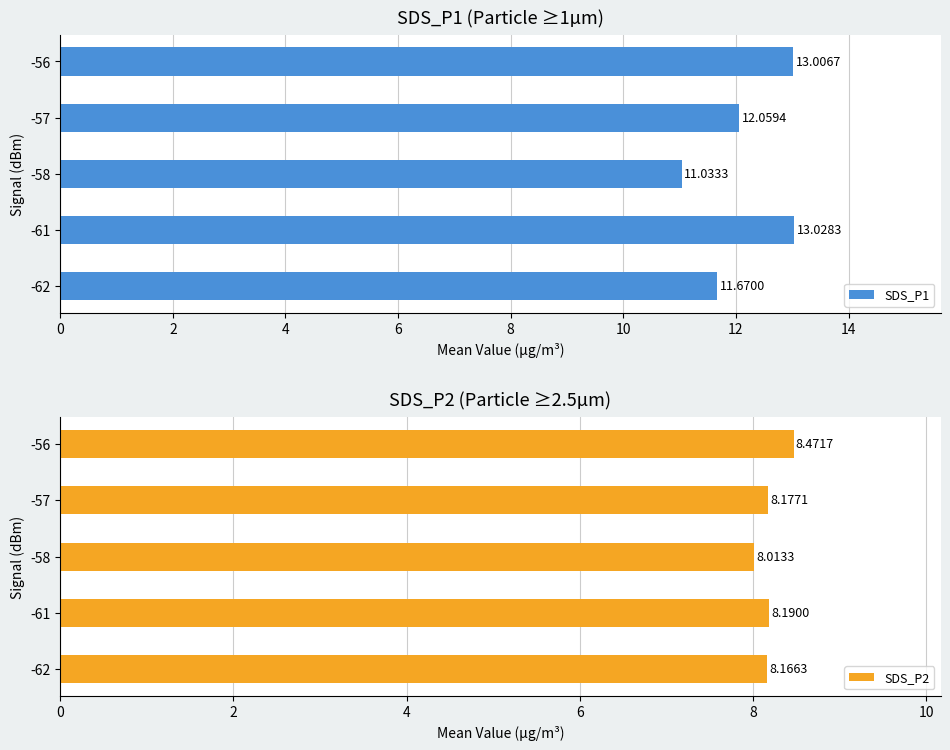

Rank the series by their average value, from lowest to highest.

SDS_P2, SDS_P1